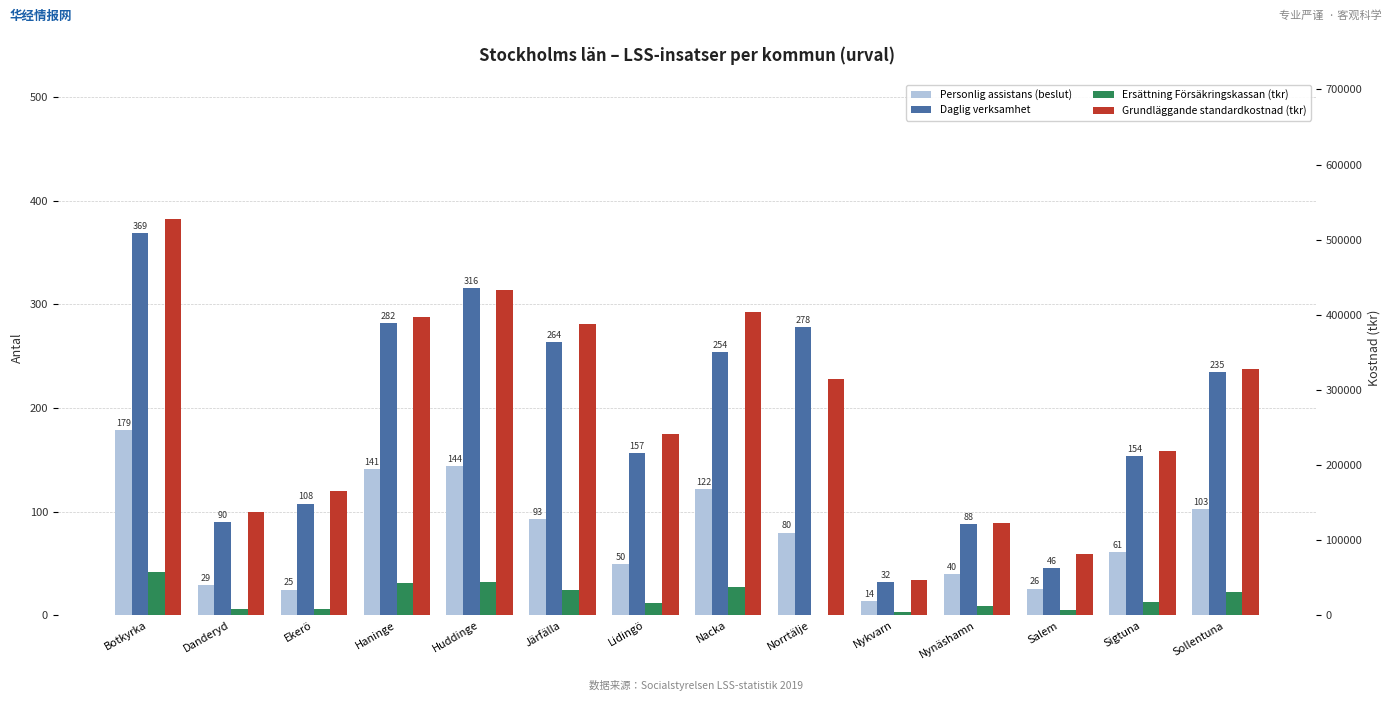

Count the number of categories in the chart.

14